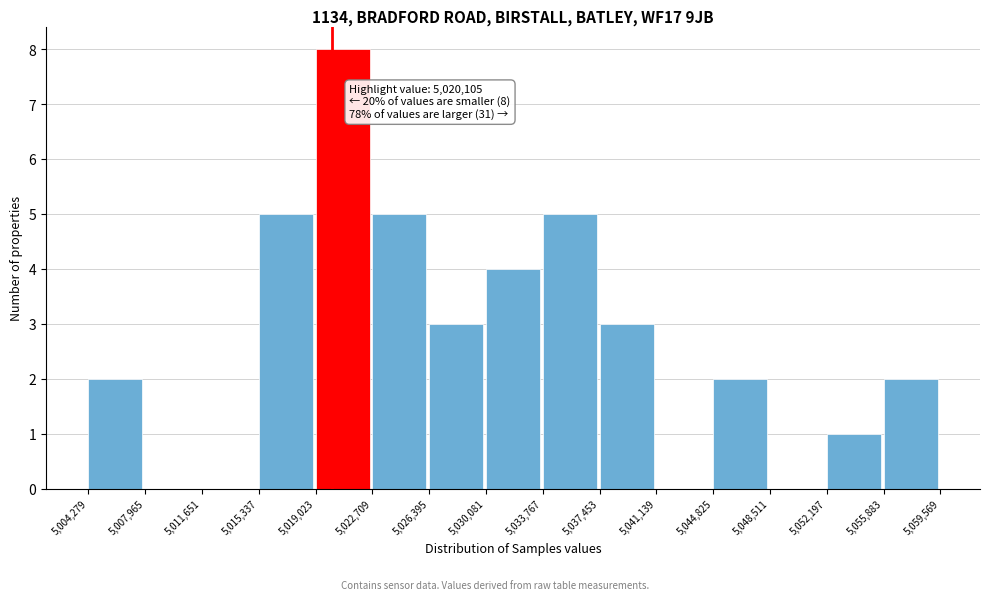

Which range on the x-axis has the tallest bar?

5,019,023 to 5,022,709